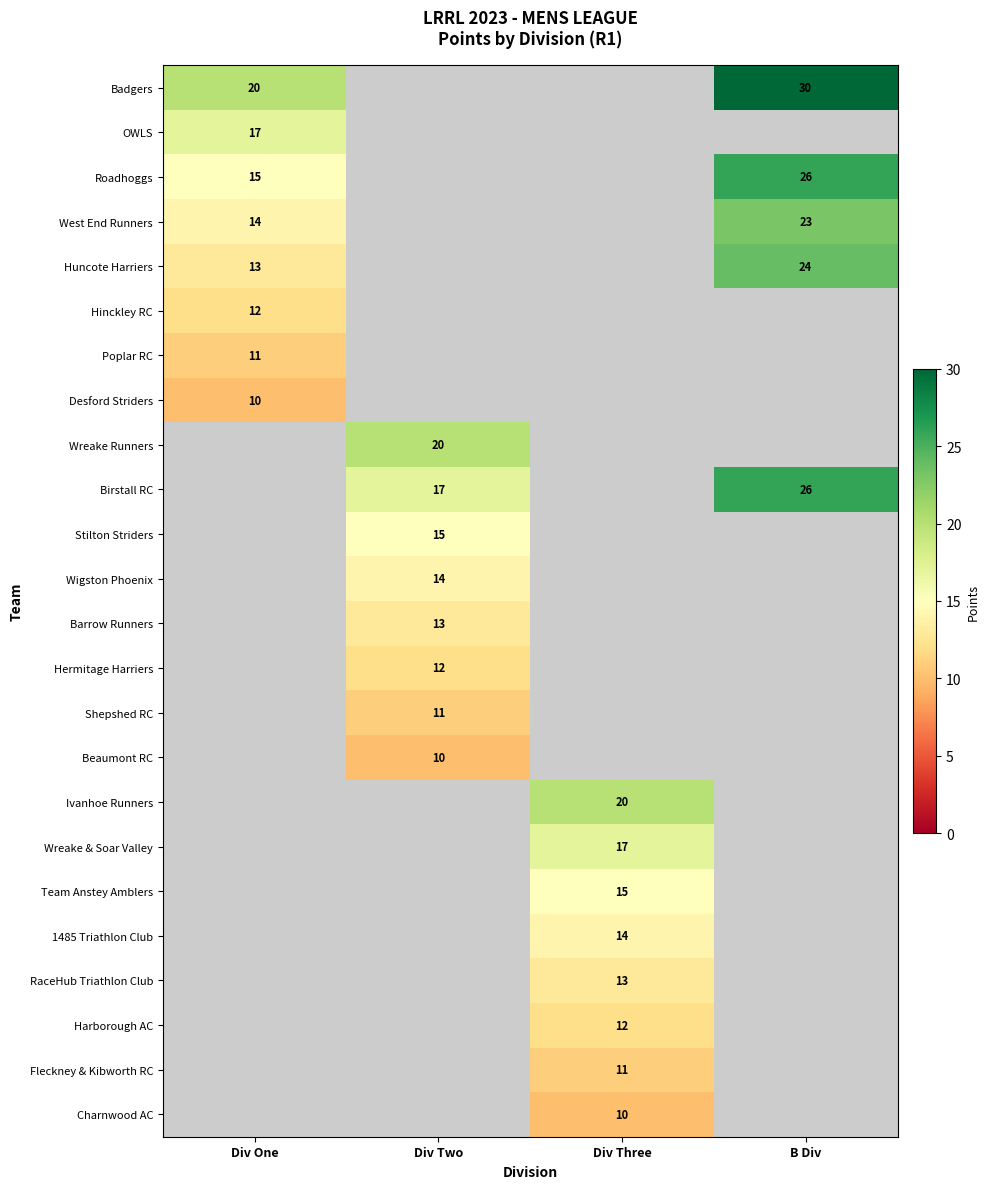

Count the number of data series in this chart.

24